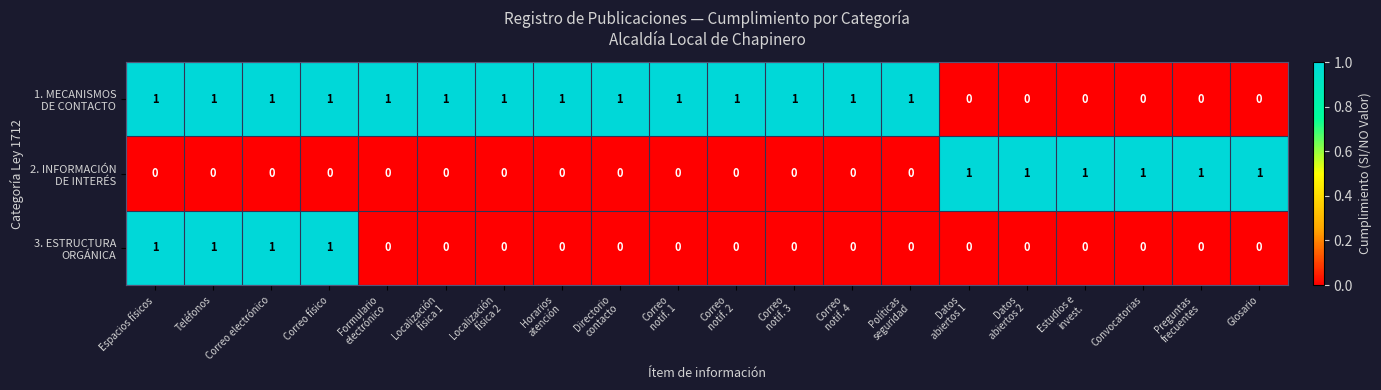

At how many categories does at least one series exceed 0?

20